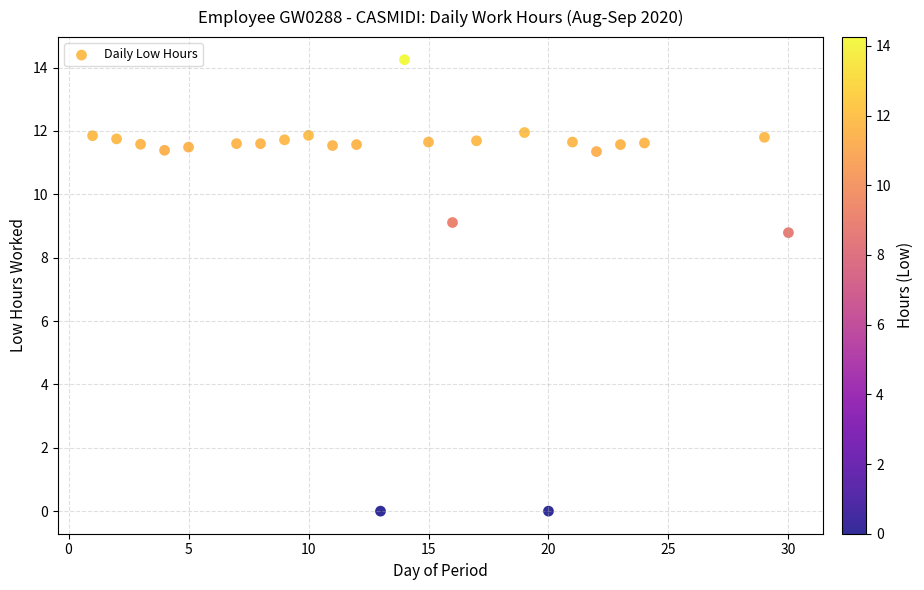

What Y value in the scatter plot is closest to 7?

8.8